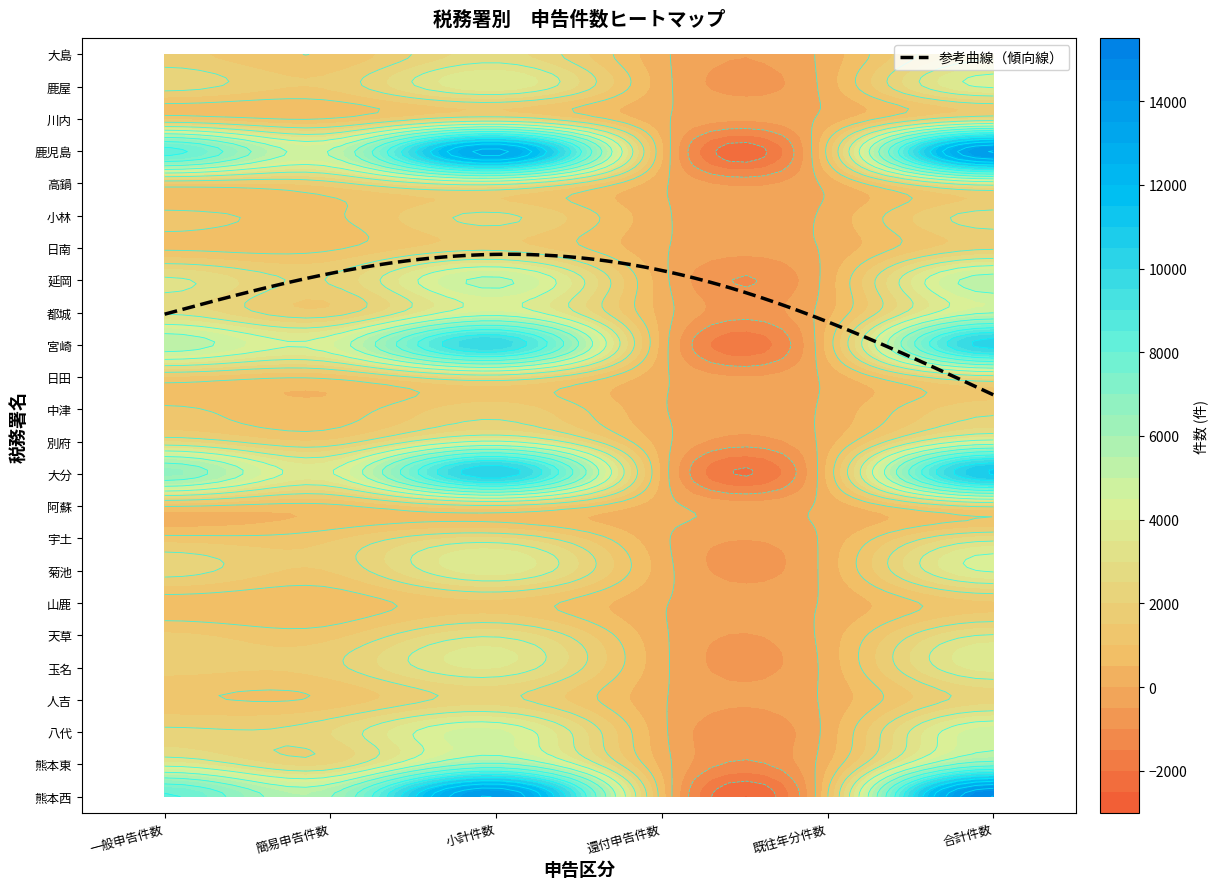

At 2, list the series in order from largest to smallest.

熊本西, 鹿児島, 大分, 宮崎, 熊本東, 延岡, 八代, 都城, 別府, 鹿屋, 菊池, 玉名, 高鍋, 天草, 大島, 宇土, 日田, 川内, 人吉, 小林, 阿蘇, 日南, 中津, 山鹿